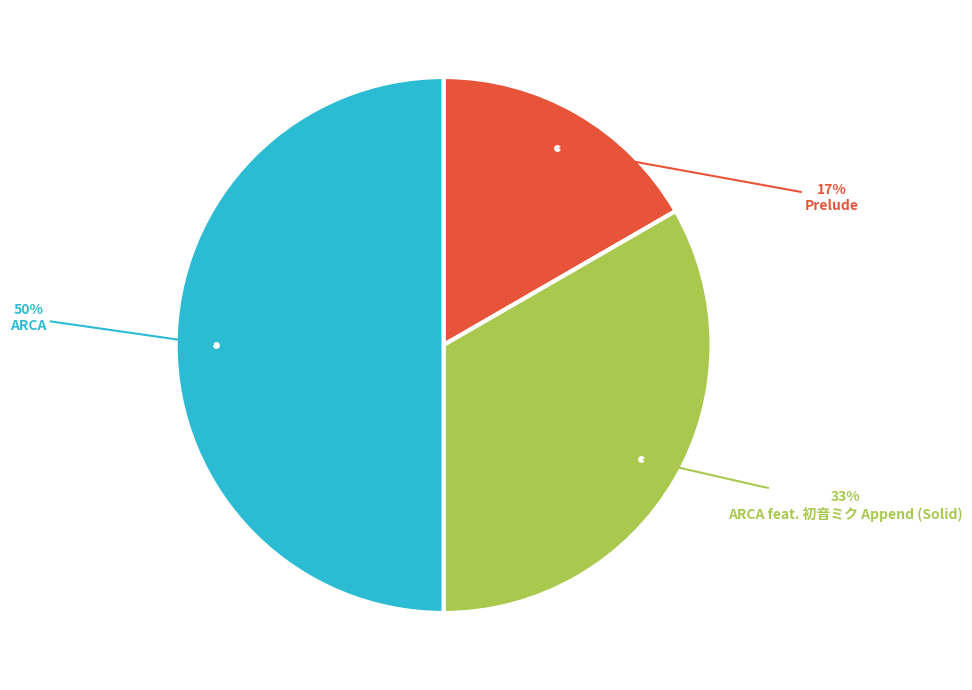

To the nearest percent, what is the difference between the largest and smallest slice percentages?

33%